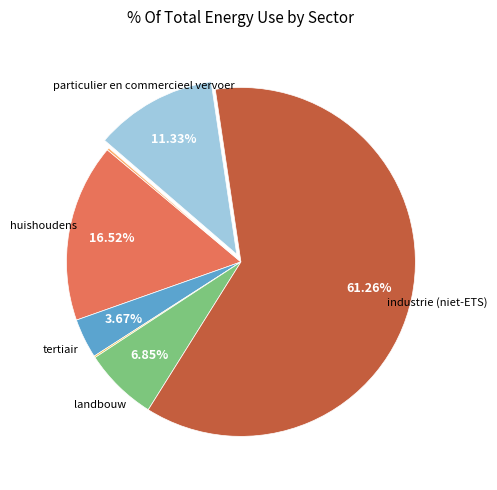

Is there a majority slice in this chart?

Yes